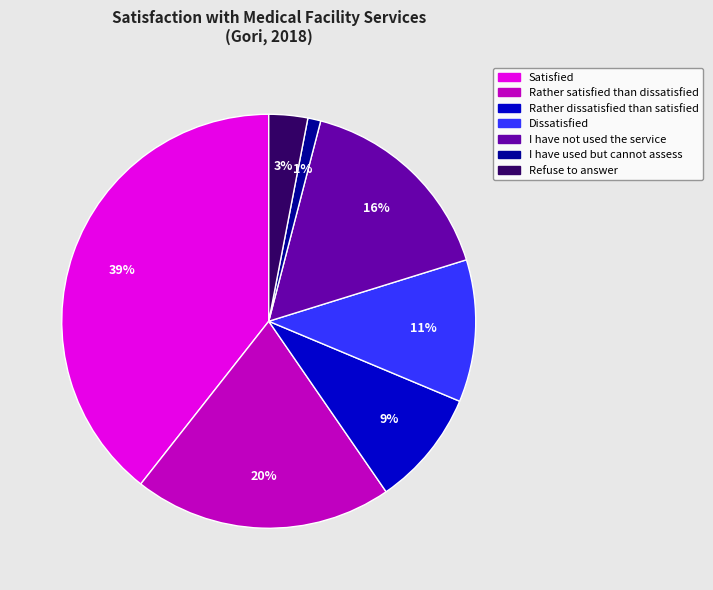

Is there a majority slice in this chart?

No